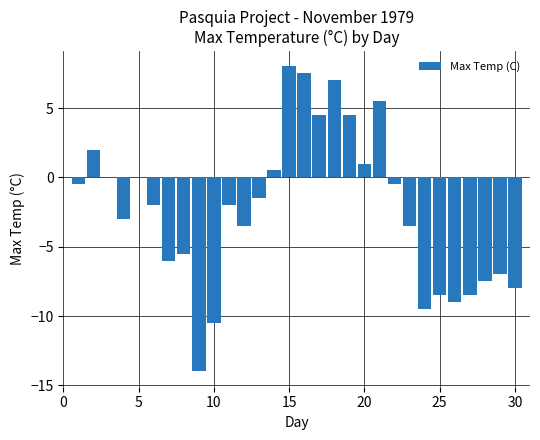

What is the greatest value displayed?

8.0